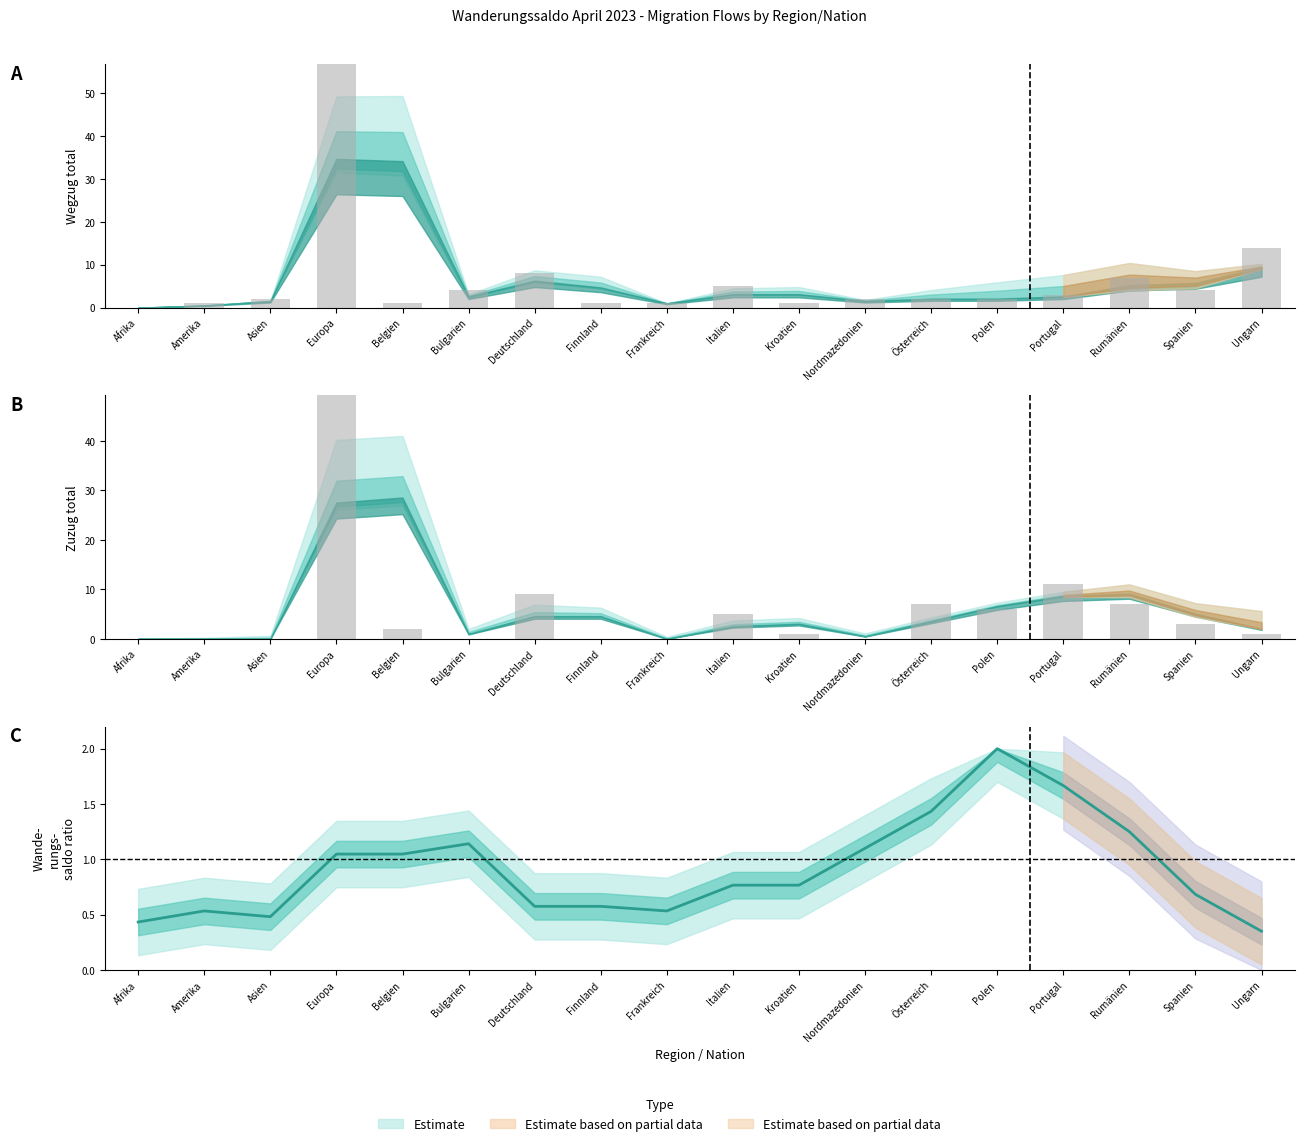

What is the label of the 5th bar from the right?

Polen